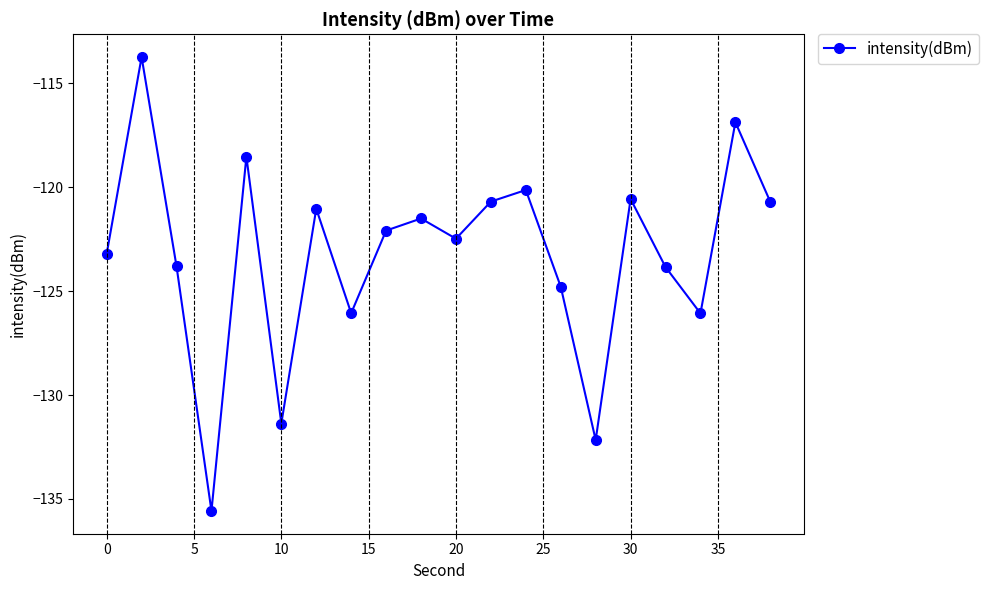

What is the greatest value displayed?

-113.7